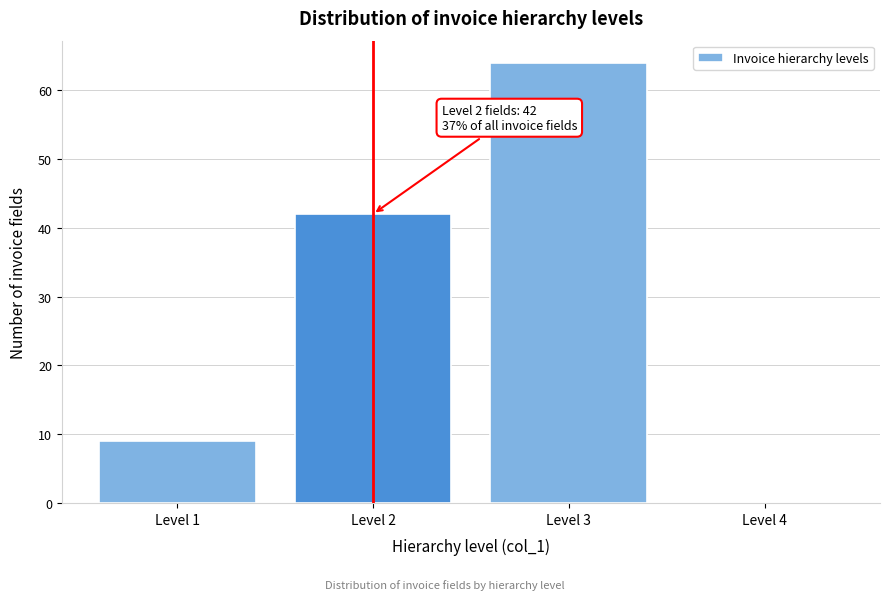

Over which range of the x-axis is the bar tallest?

2.5 to 3.5